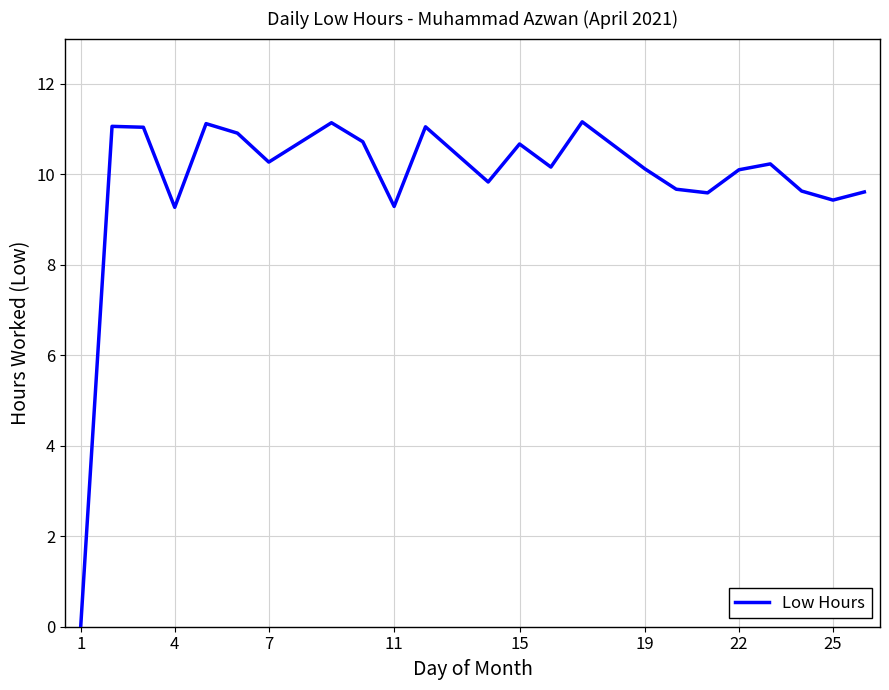

What is the greatest value displayed?

11.2